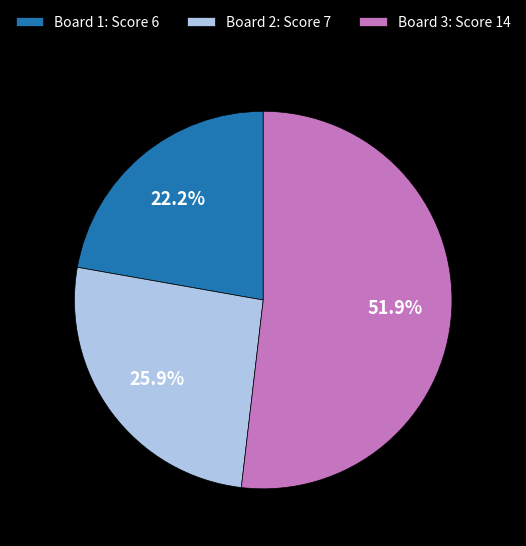

Which slice is the largest?

Board 3